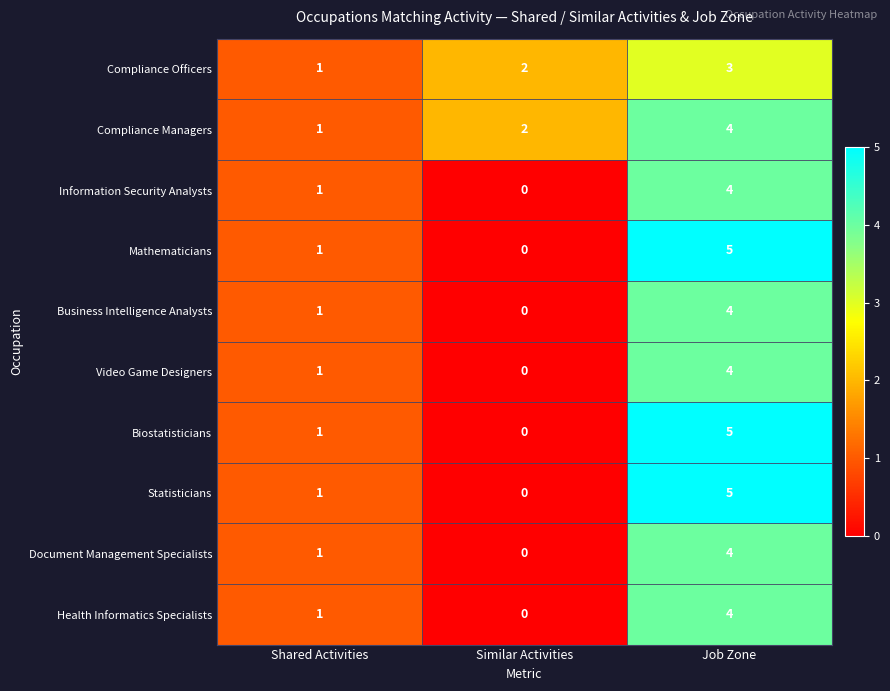

Rank the categories by Document Management Specialists value from lowest to highest.

Similar Activities, Shared Activities, Job Zone